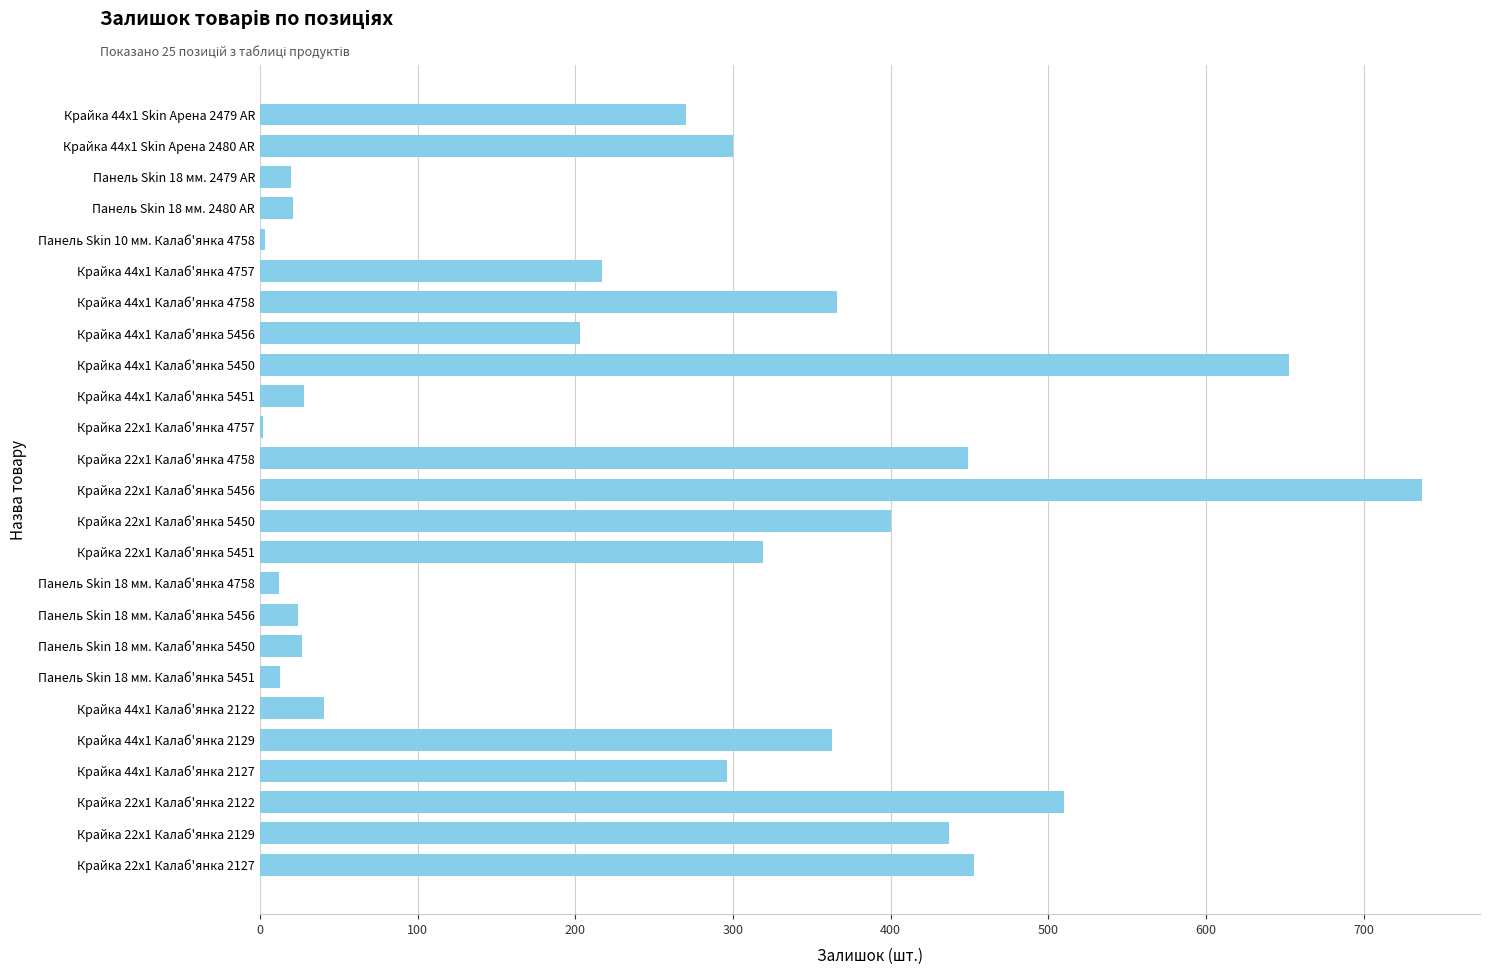

Approximately how many times larger is the value at Крайка 44x1 Калаб'янка 5456 compared to Крайка 22x1 Калаб'янка 5456?

0.3